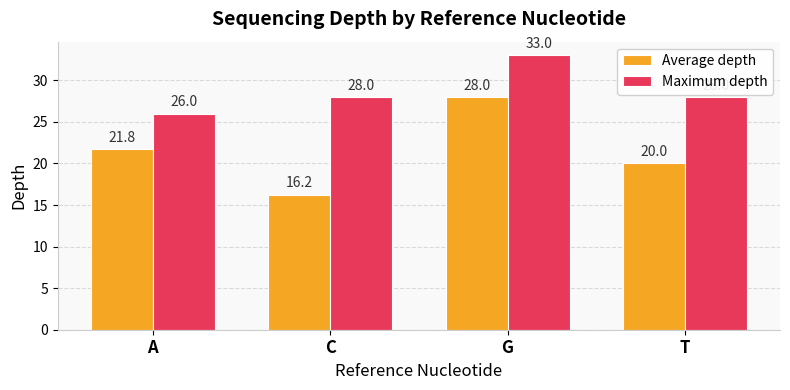

What is the maximum value for Average depth?

28.0